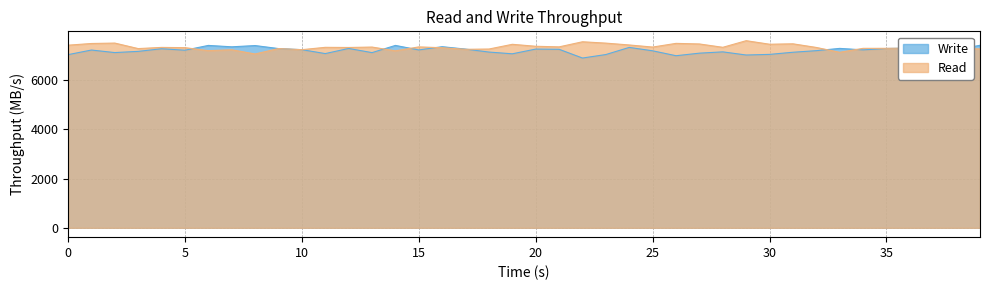

Which series changed the most between 14960 and 14962?

Write